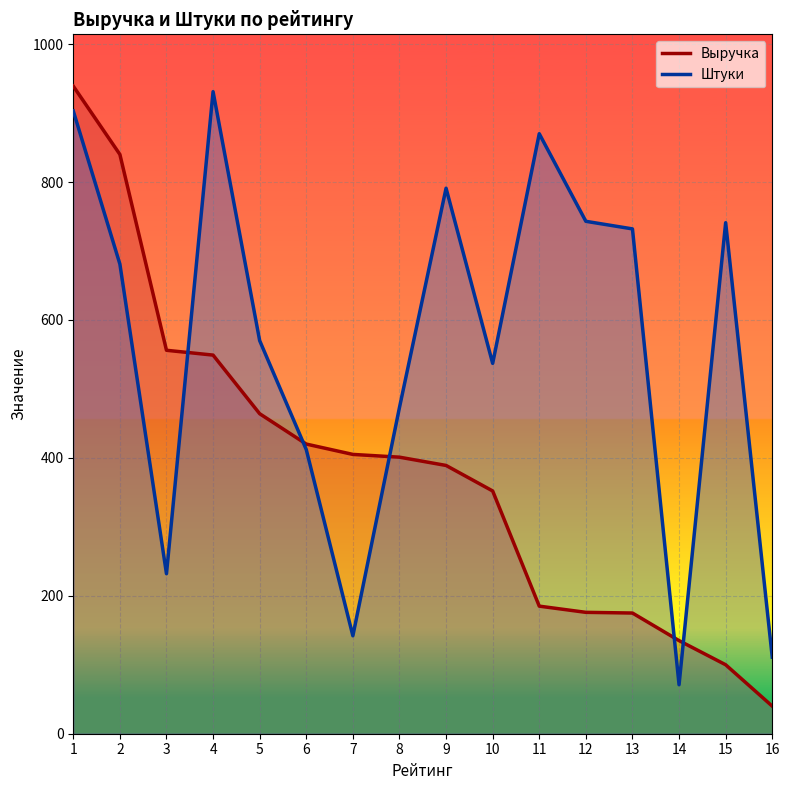

What is the value of the Штуки point at the 14th from the left?

71